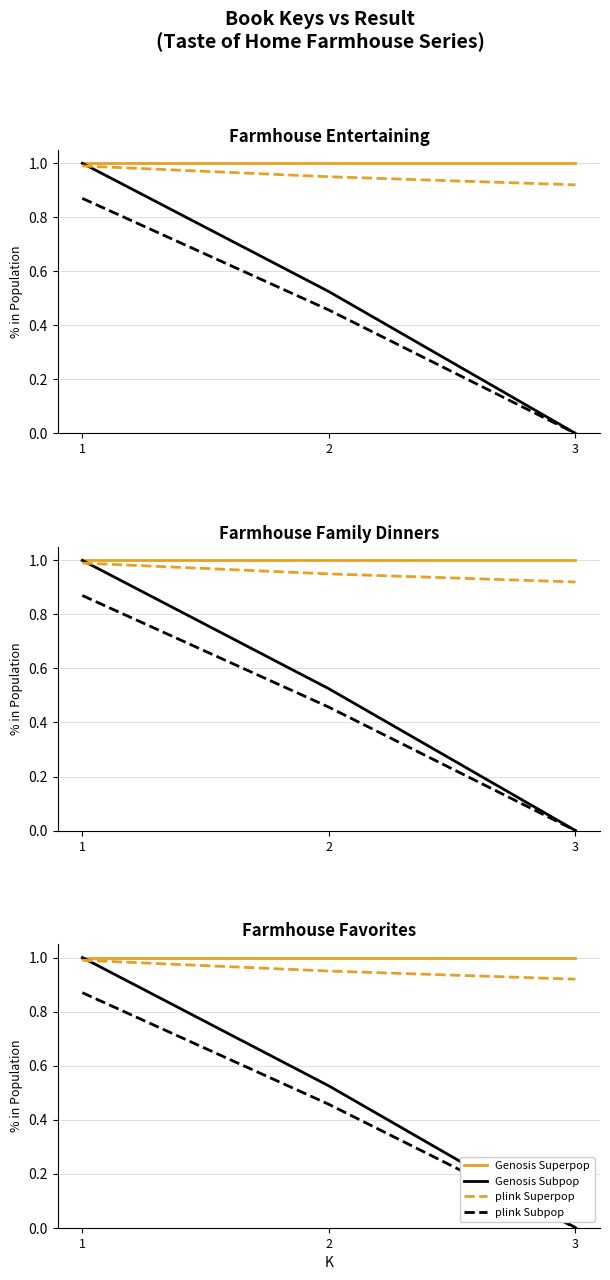

Which label corresponds to the largest value in the chart?

1